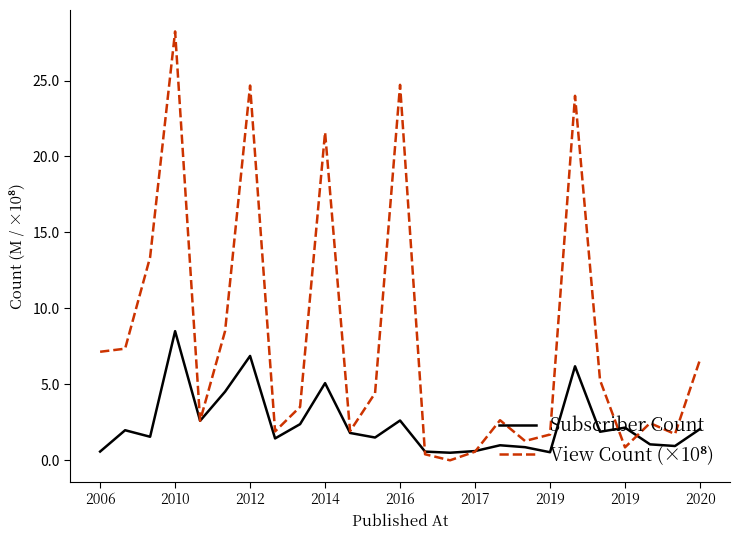

What is the greatest value displayed?

28.2